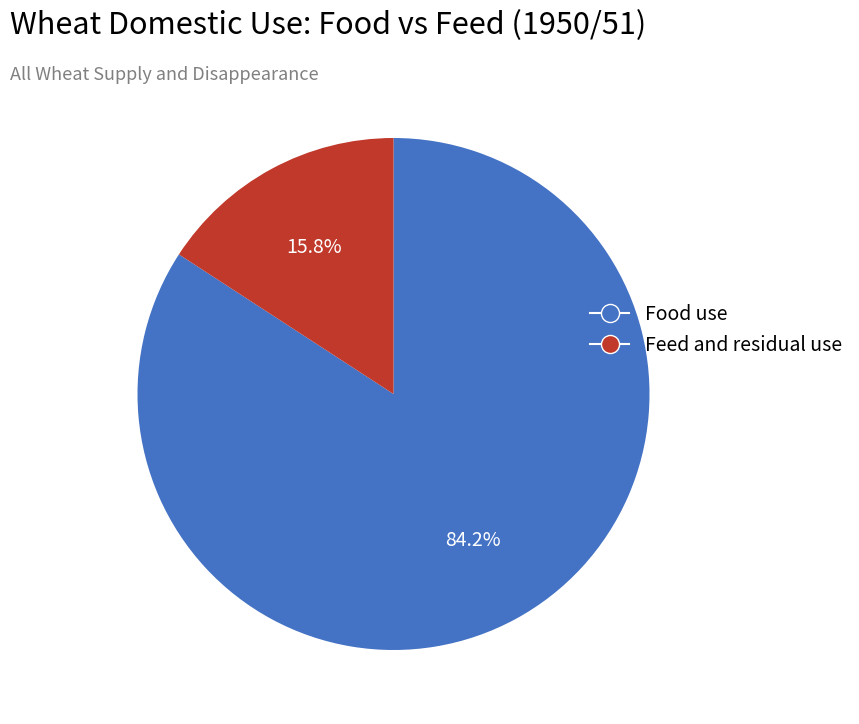

Does any single category account for the majority?

Yes